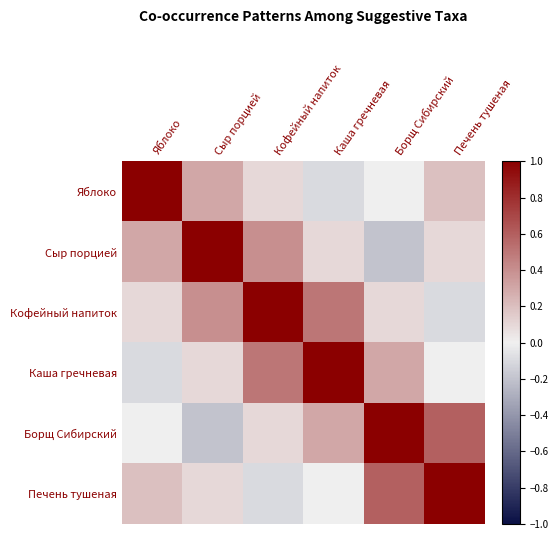

At how many categories does at least one series exceed 0?

6